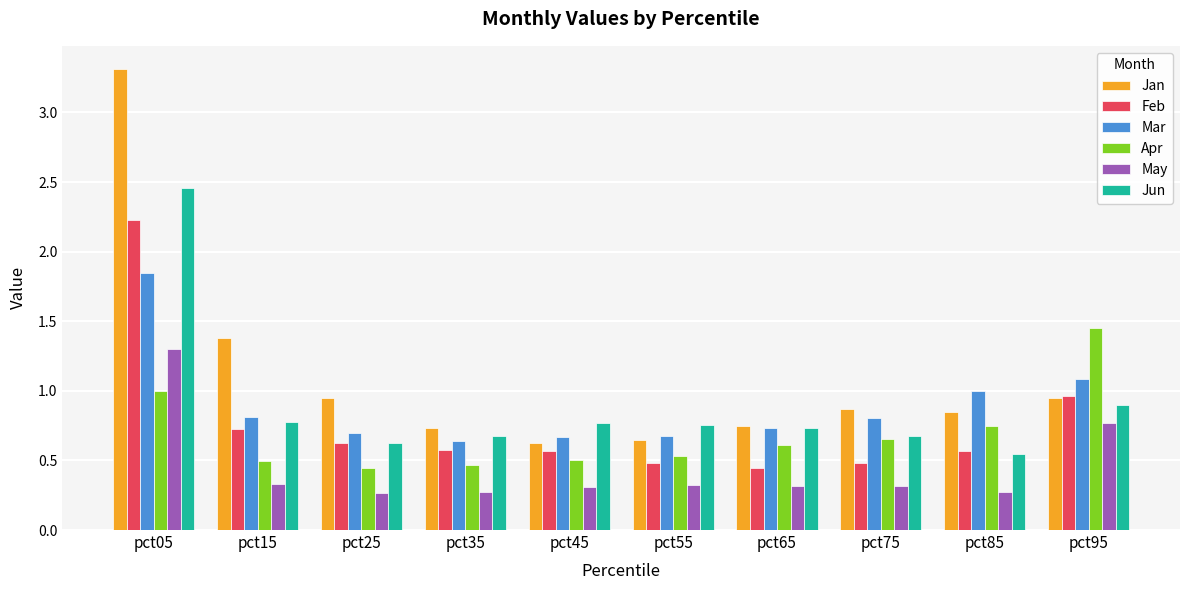

What is the total value across all series at pct55?

3.4